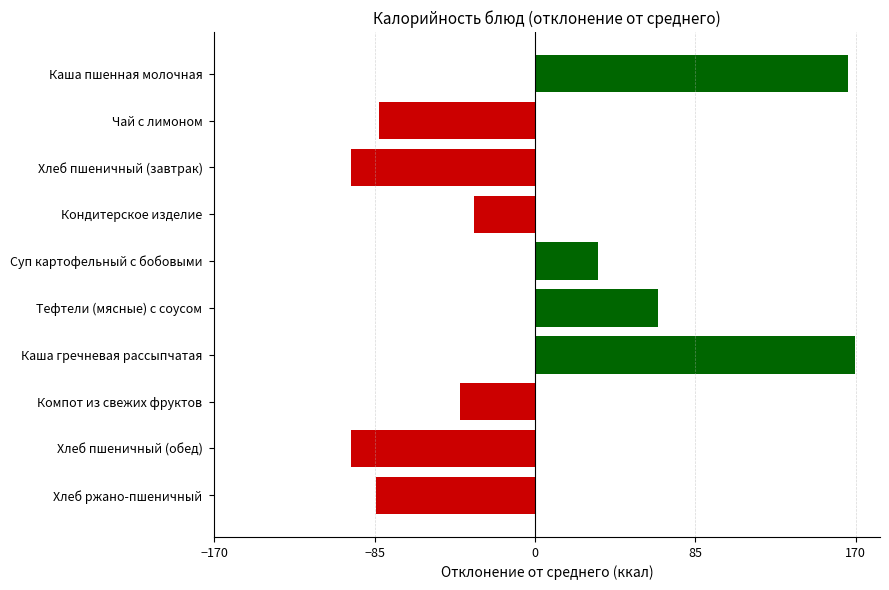

Which label corresponds to the largest value in the chart?

Каша гречневая рассыпчатая